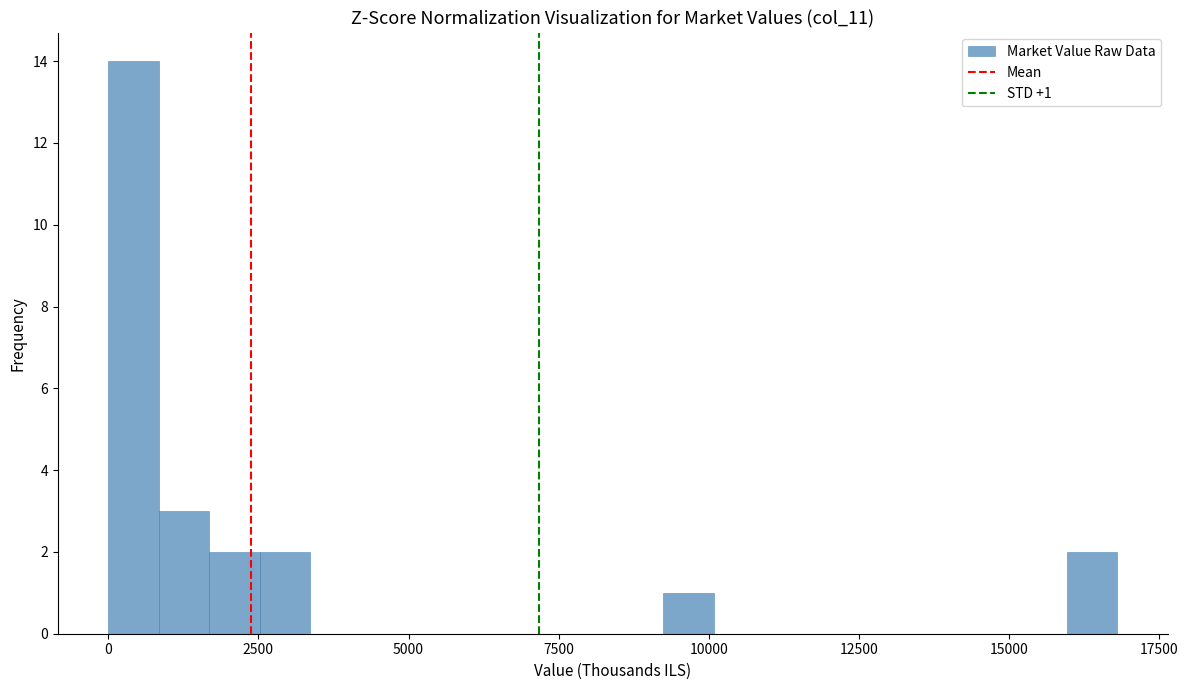

Around what value on the x-axis is the tallest bar? Give the approximate position of its centre, as read against the axis.

500